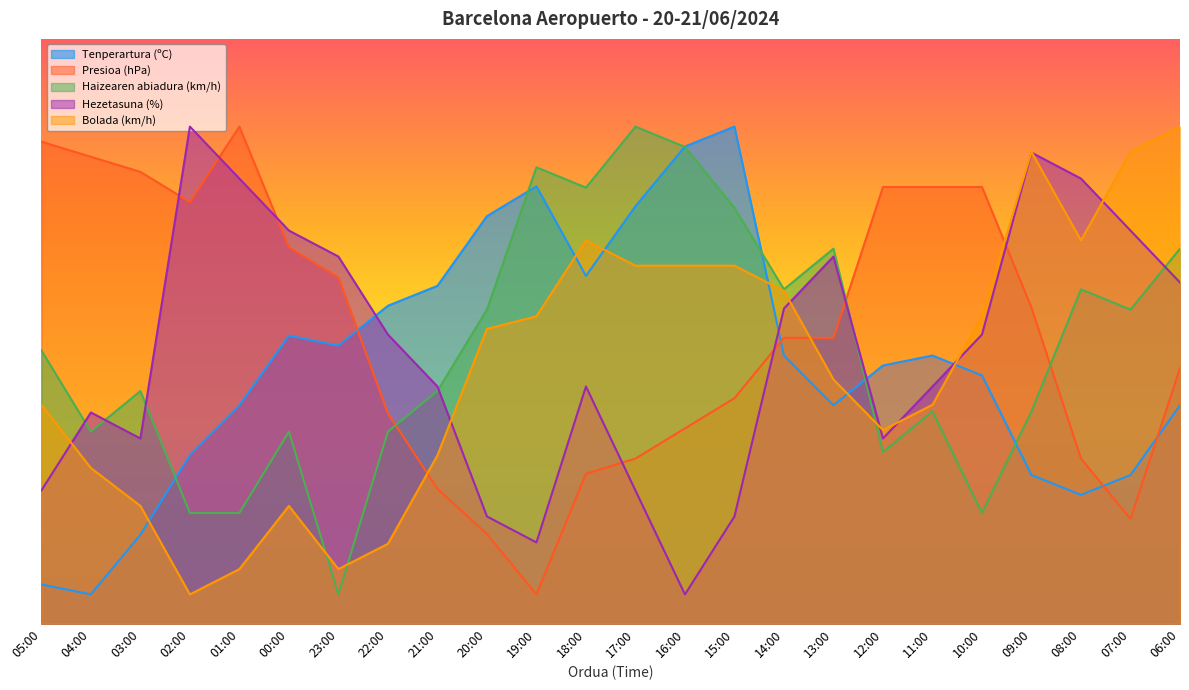

What position from the left is 04:00?

2